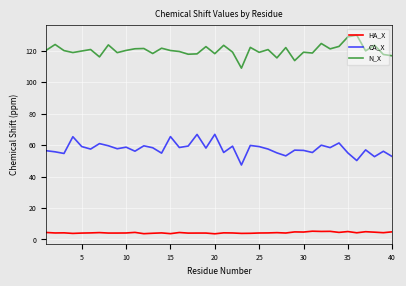

What is the minimum value for HA_X?

3.6